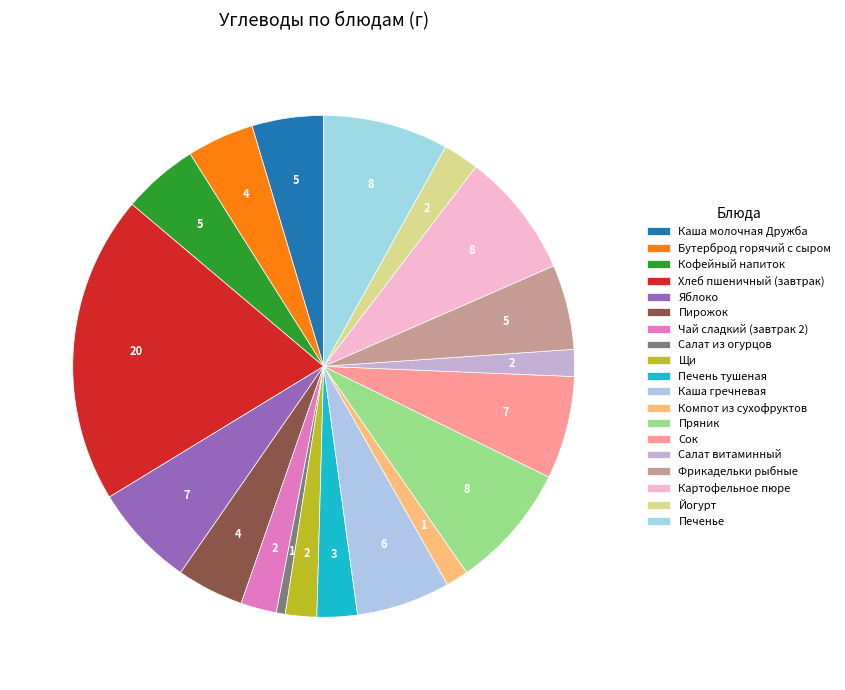

True or false: Салат витаминный accounts for 2% of the total.

True